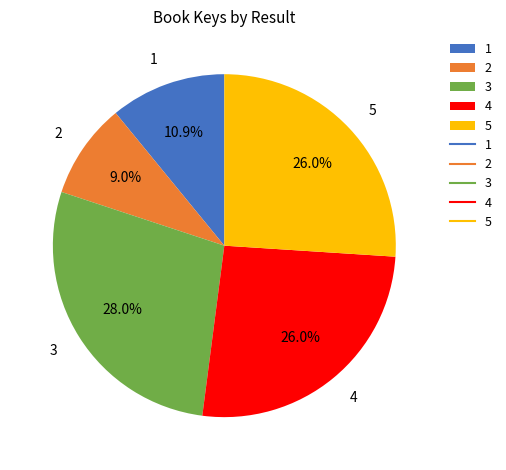

To the nearest percent, what is the difference between the 5 and 2 slice percentages?

17%